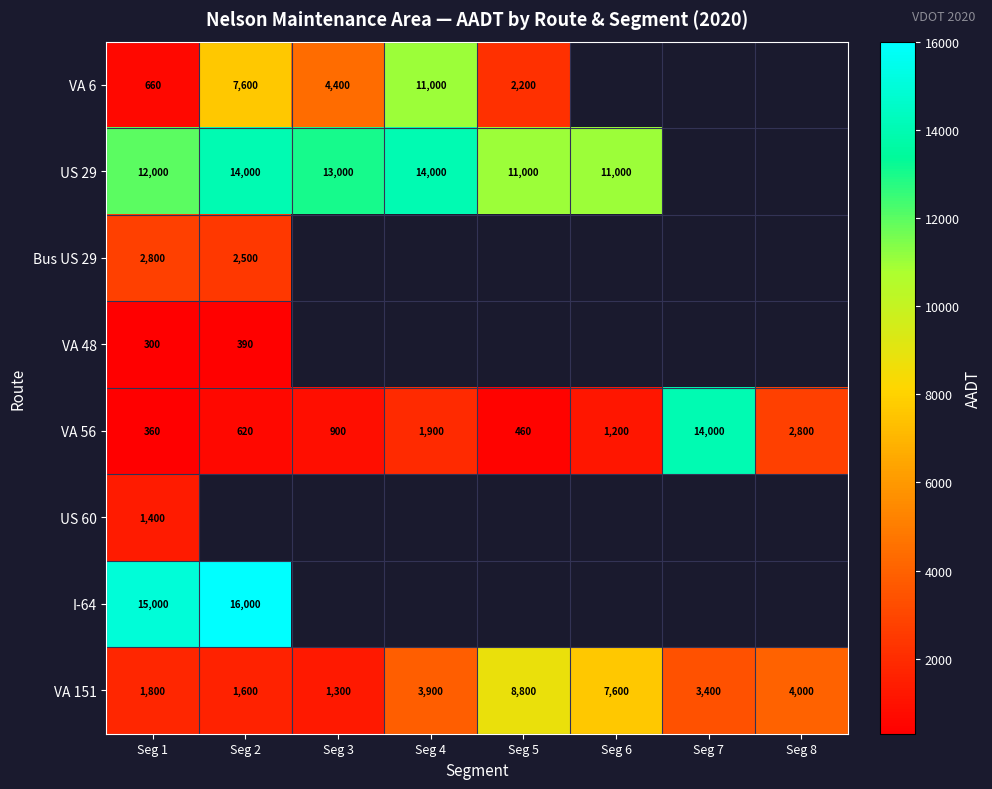

What is the difference between the highest and lowest values at Seg 1?

14700